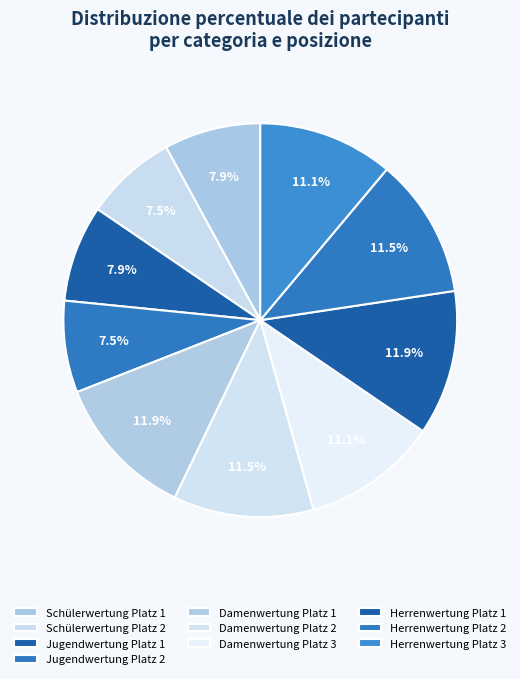

Is it true that Jugendwertung Platz 2 is 8% of the pie?

True